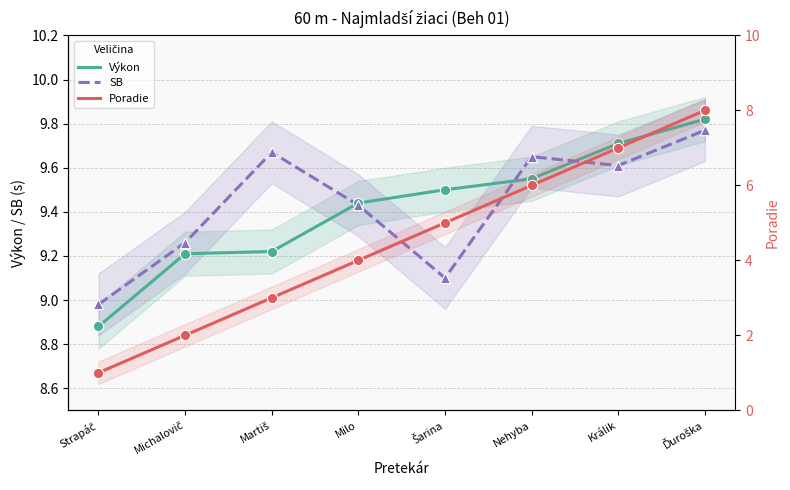

At how many categories does at least one series exceed 5?

8